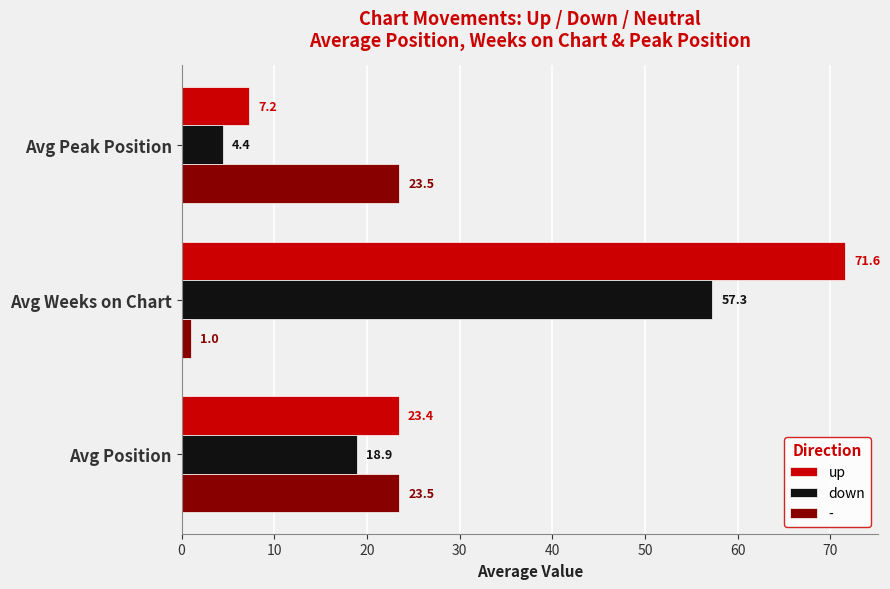

Which series has the largest total across all categories?

up